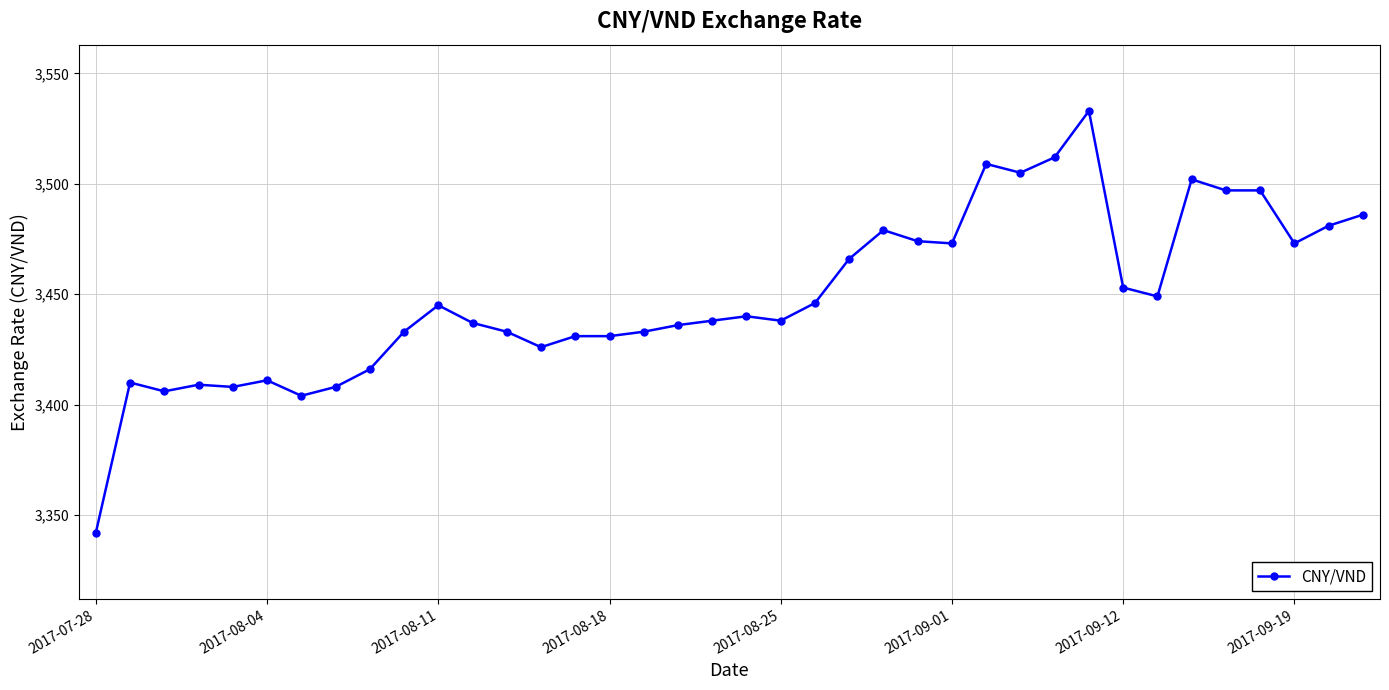

What is the difference between the maximum and second lowest values?

129